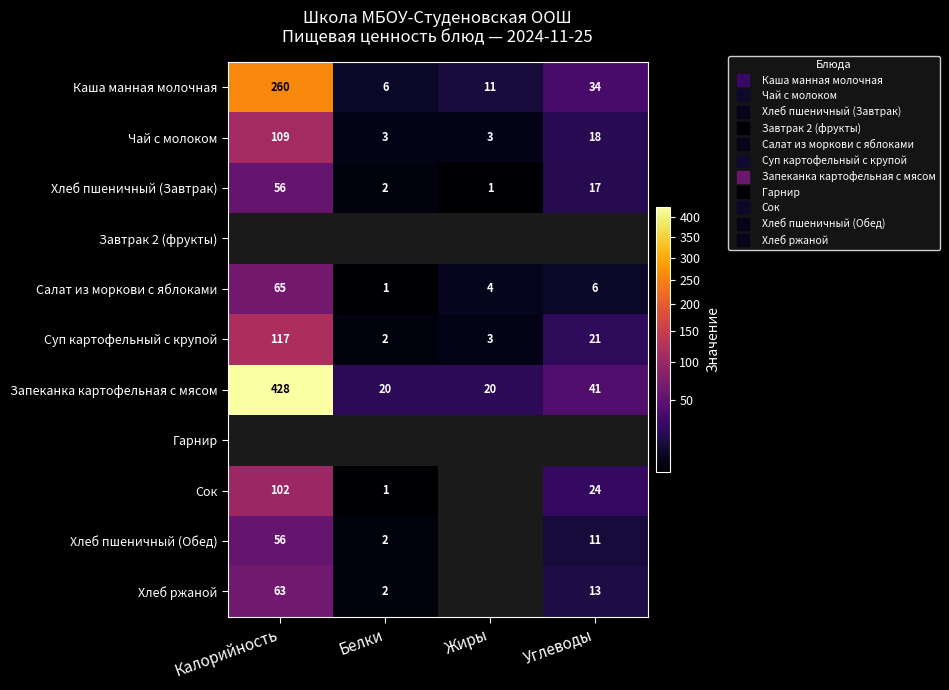

How many values in the Сок series are below 24?

1